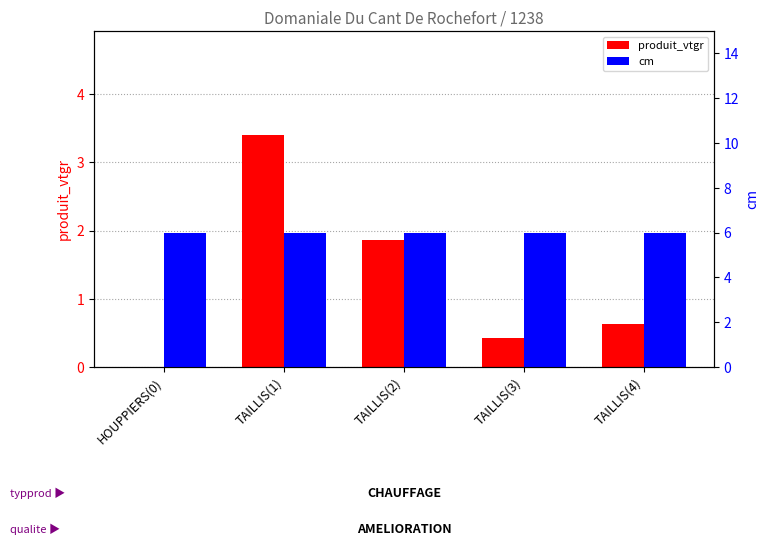

At which category is the sum across all series the highest?

TAILLIS(1)